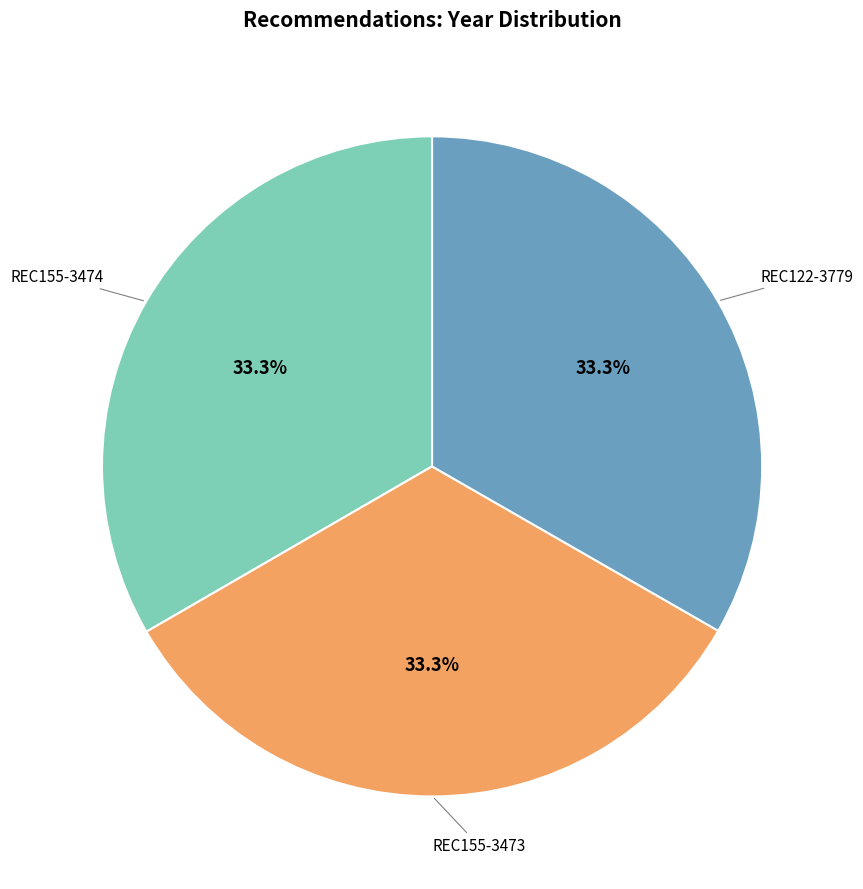

How many slices are in this pie chart?

3